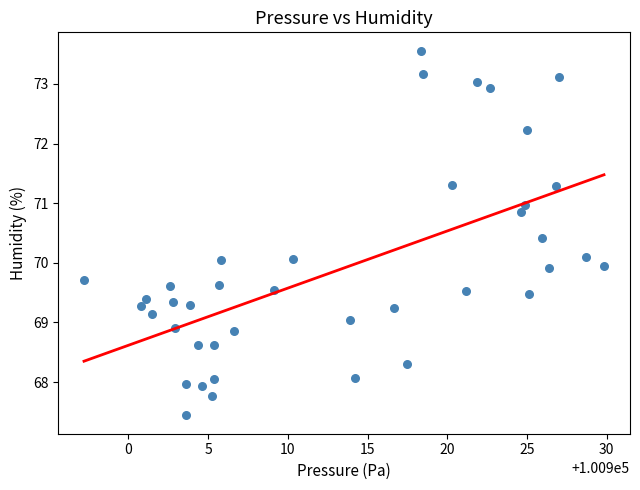

What is the range of X values (max minus min)?

32.6